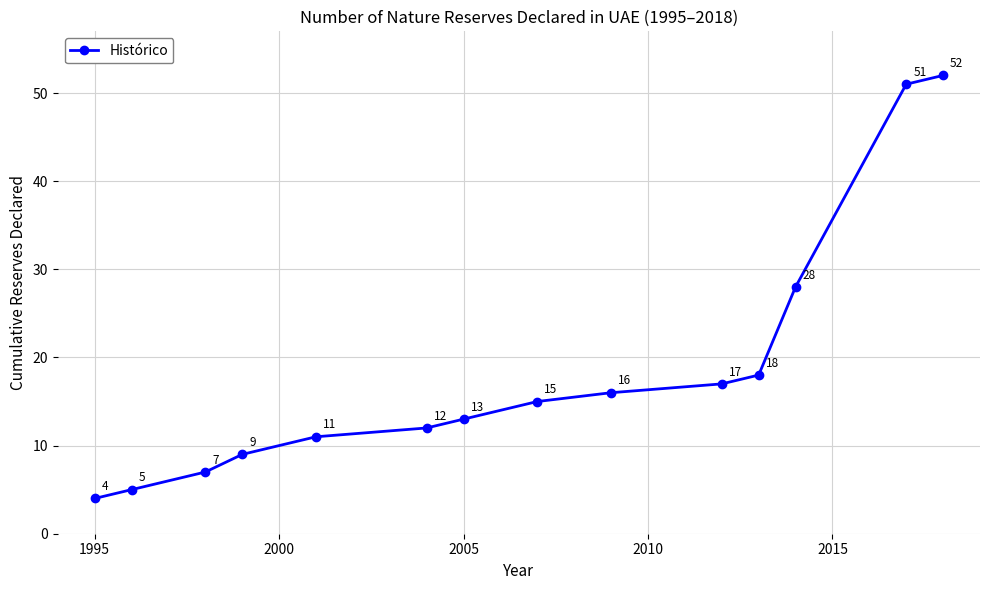

What is the value of the 9th point from the left?

16